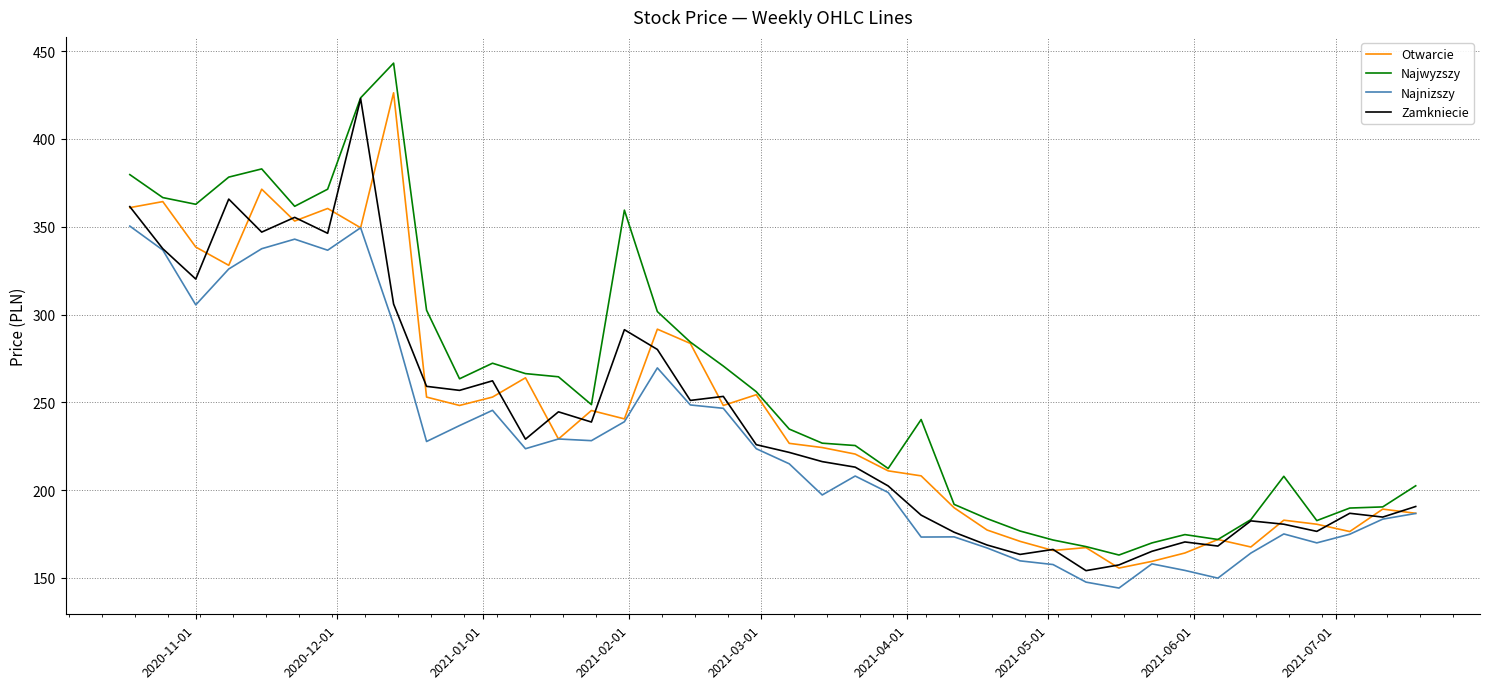

What is the maximum value shown in the chart?

443.1